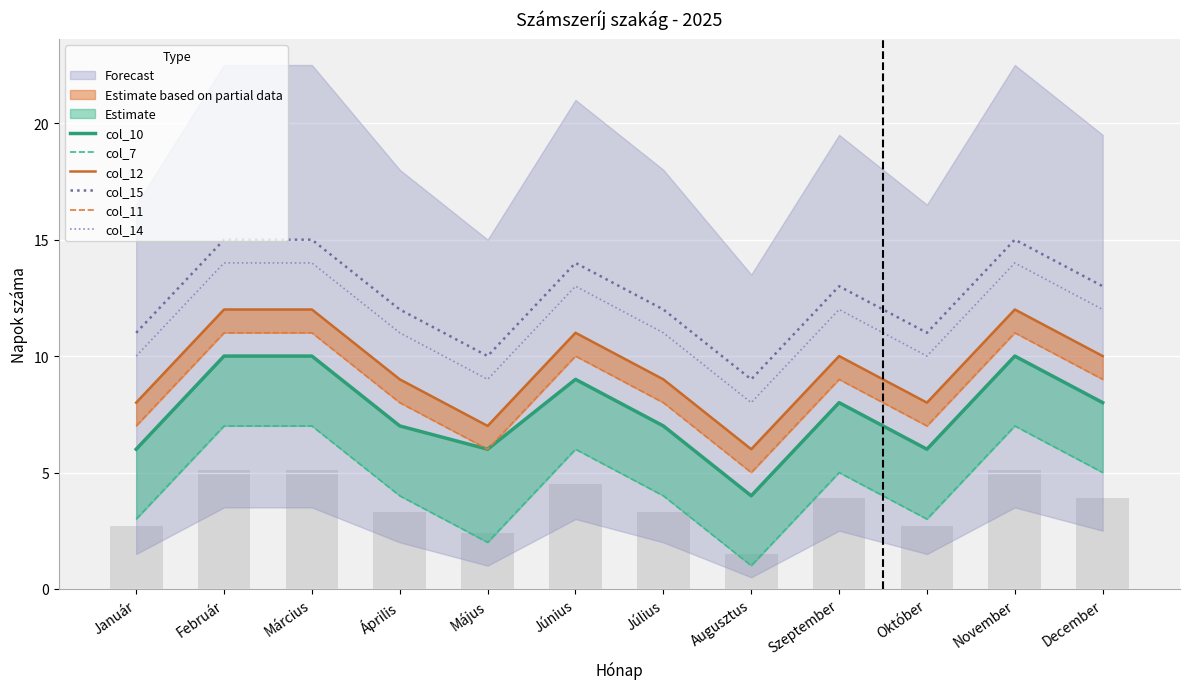

Reading left to right, extract all data points from this chart.

col_10: 6	10	10	7	6	9	7	4	8	6	10	8
col_7: 3	7	7	4	2	6	4	1	5	3	7	5
col_12: 8	12	12	9	7	11	9	6	10	8	12	10
col_15: 11	15	15	12	10	14	12	9	13	11	15	13
col_11: 7	11	11	8	6	10	8	5	9	7	11	9
col_14: 10	14	14	11	9	13	11	8	12	10	14	12